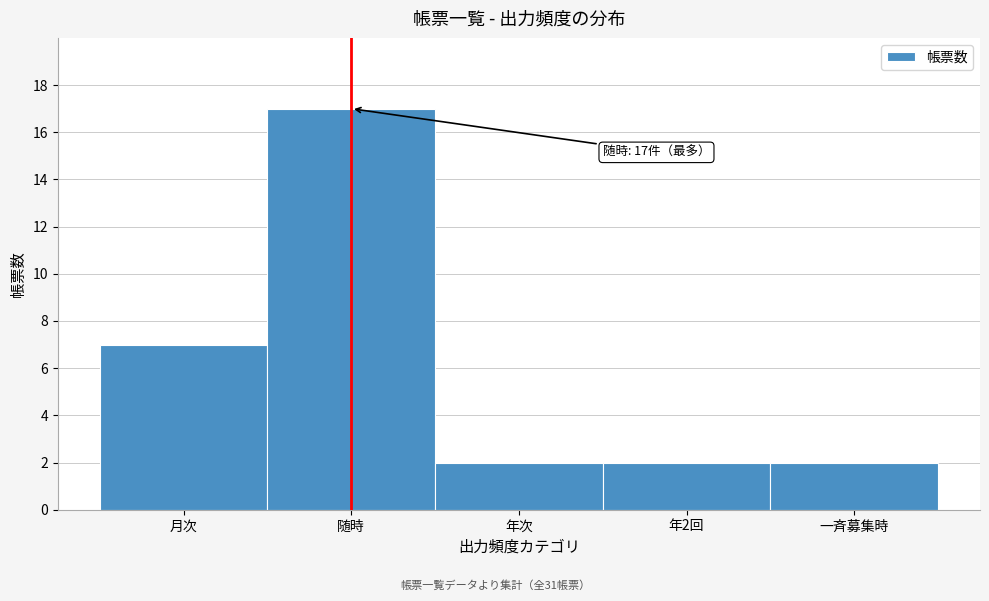

Reading left to right, transcribe all the data shown in this chart.

7	17	2	2	2